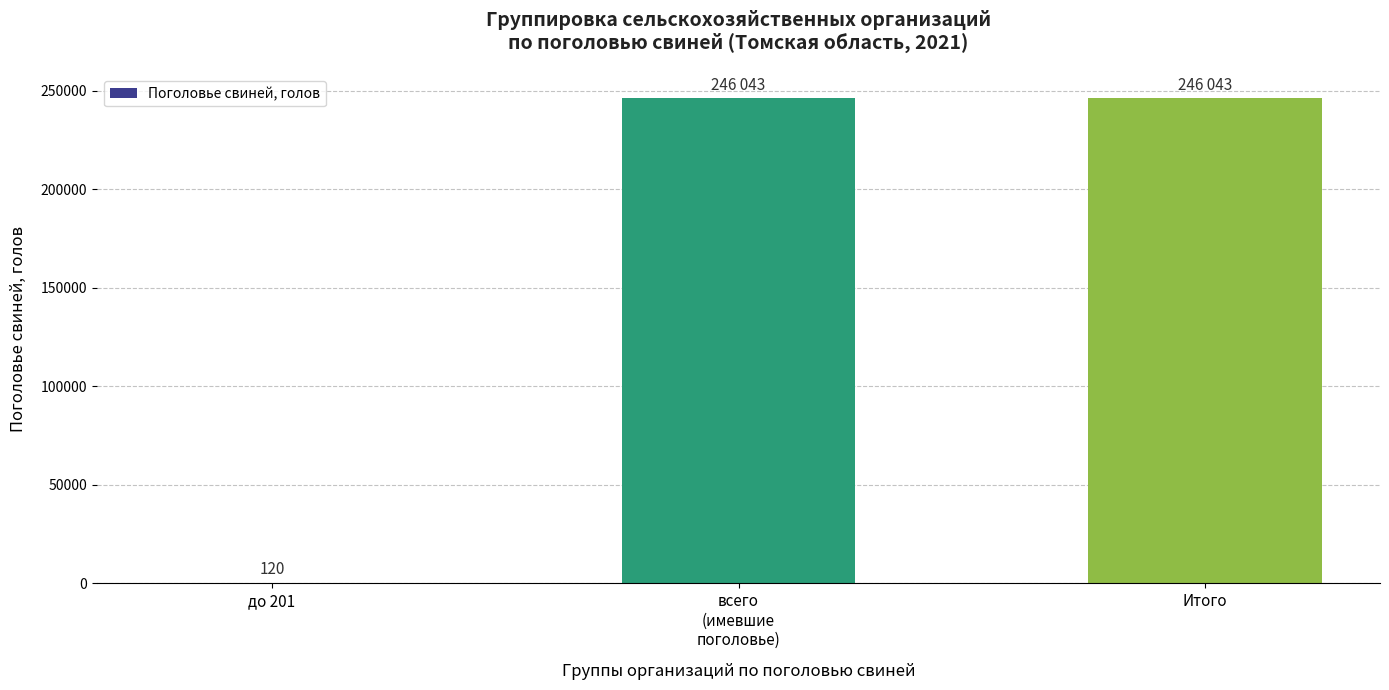

Between Итого and до 201, which is larger?

Итого